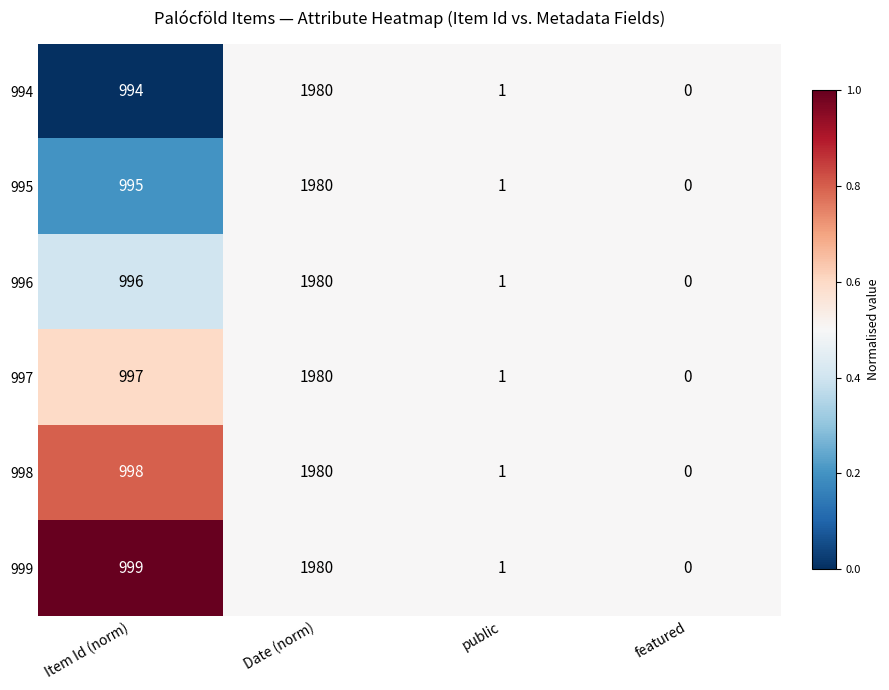

What is the total value across all series at featured?

0